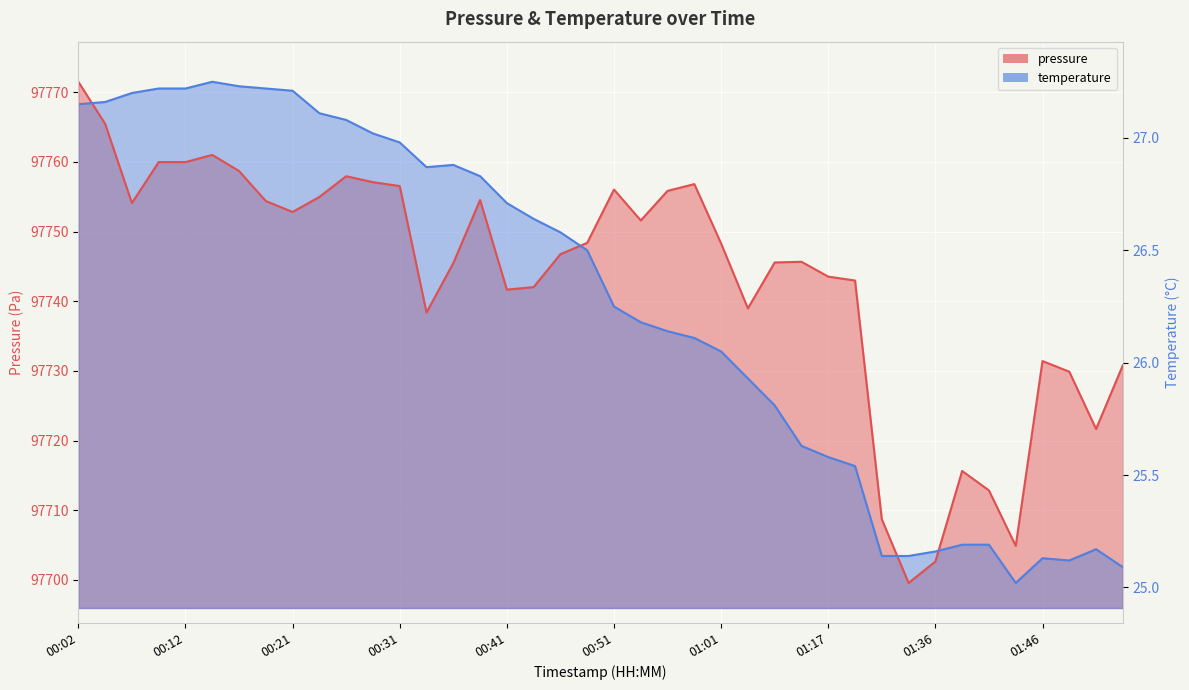

Which series has the widest spread of values?

pressure